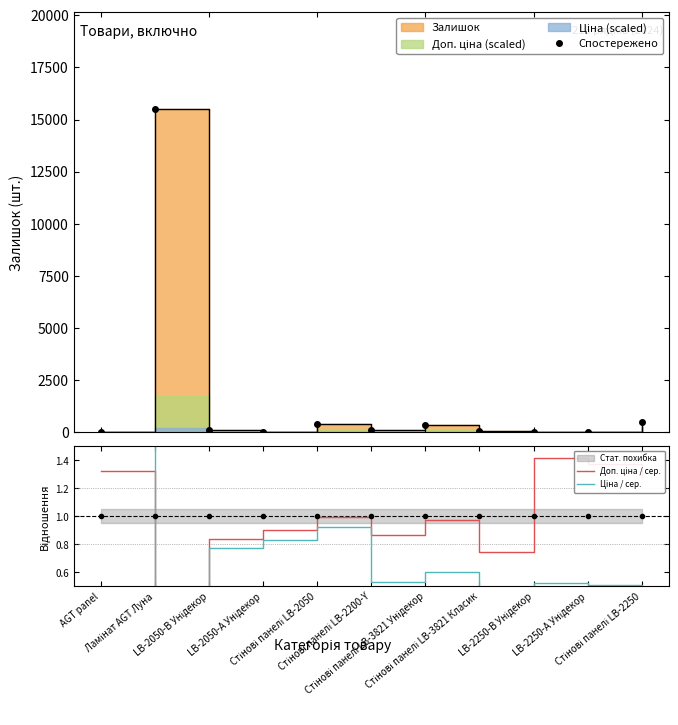

Reading left to right, transcribe all the data shown in this chart.

Спостережено: 4.0	15491.0	93.0	32.0	393.0	94.0	333.0	53.0	29.0	29.0	497.0
Доп. ціна / сер.: 1.3	0.3	0.8	0.9	1.0	0.9	1.0	0.7	1.4	1.4	1.3
Ціна / сер.: 4.9	0.5	0.8	0.8	0.9	0.5	0.6	0.5	0.5	0.5	0.5